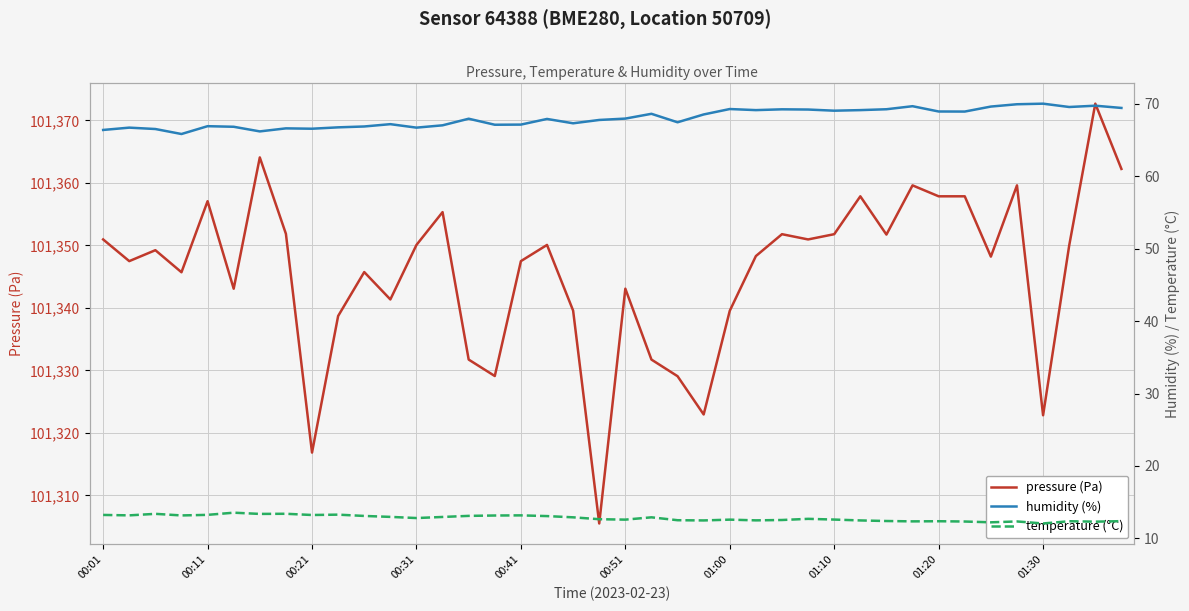

True or false: pressure (Pa) and humidity (%) cross at least once.

False